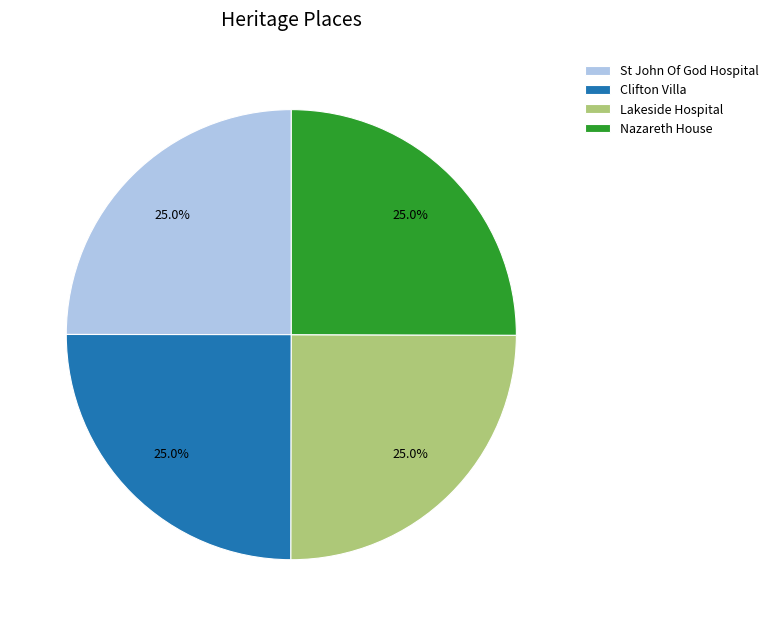

To the nearest percent, what portion does Nazareth House represent?

25%